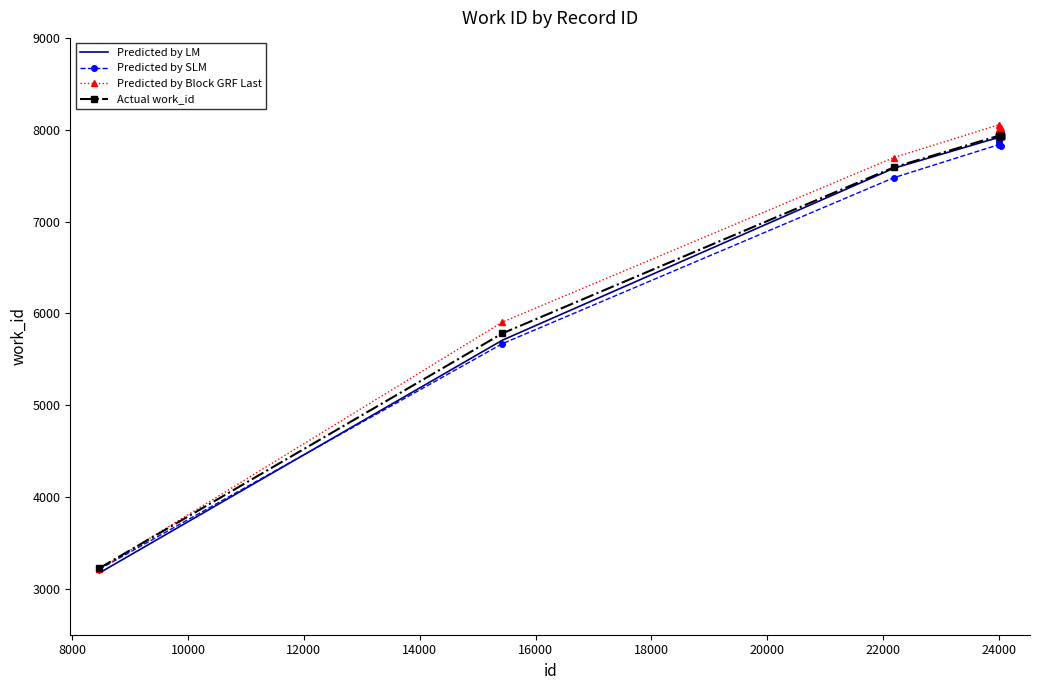

What is the maximum value for Predicted by Block GRF Last?

8053